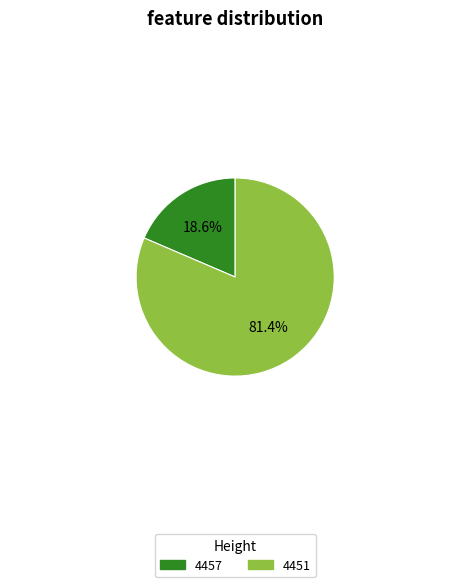

To the nearest percent, what portion does 4457 represent?

19%